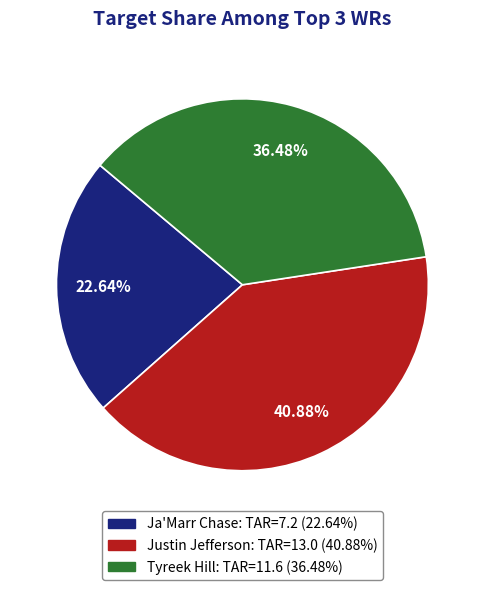

Count the number of slices in the pie.

3